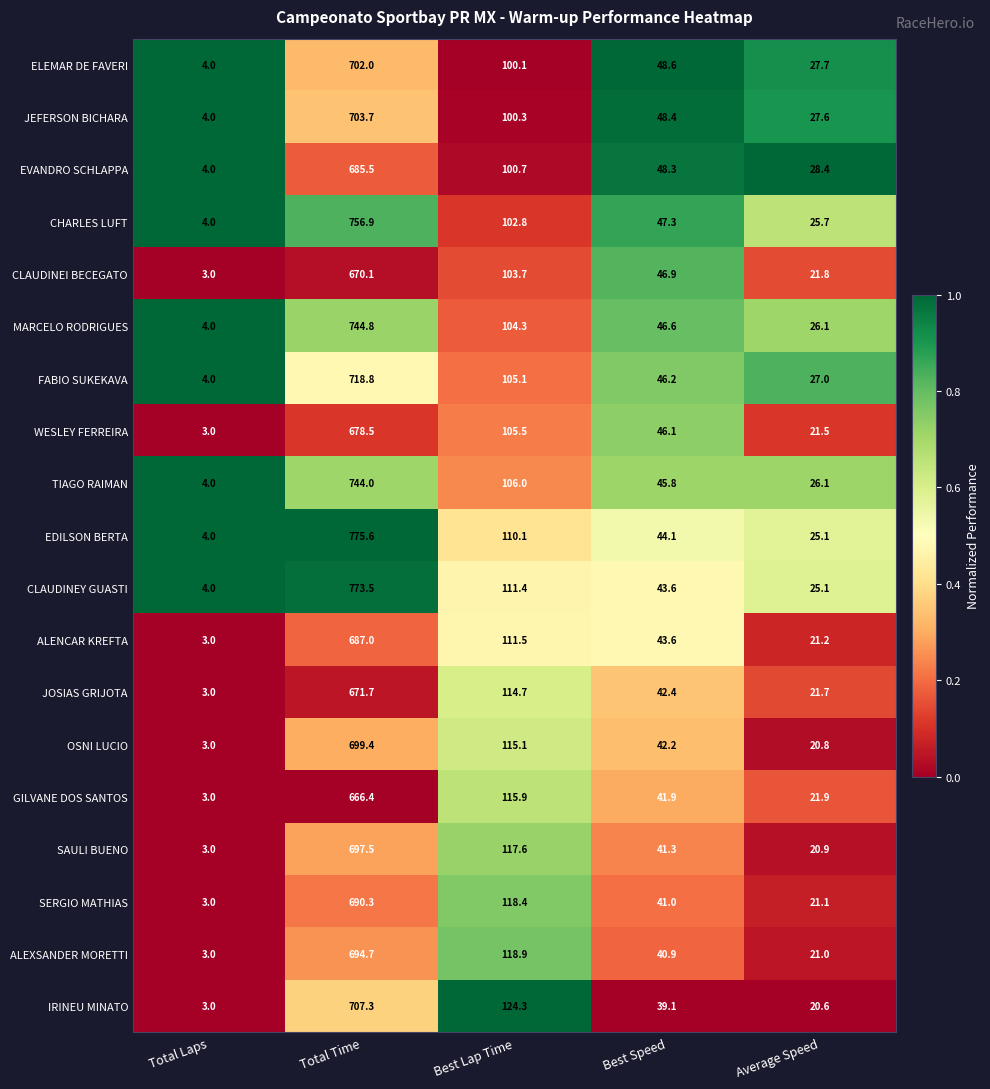

Is it true that GILVANE DOS SANTOS equals 666.4 at Total Time?

True